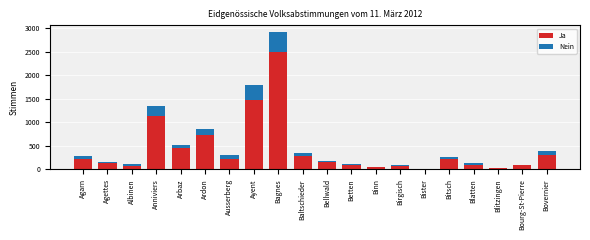

What is the total value across all series at Bovernier?

390